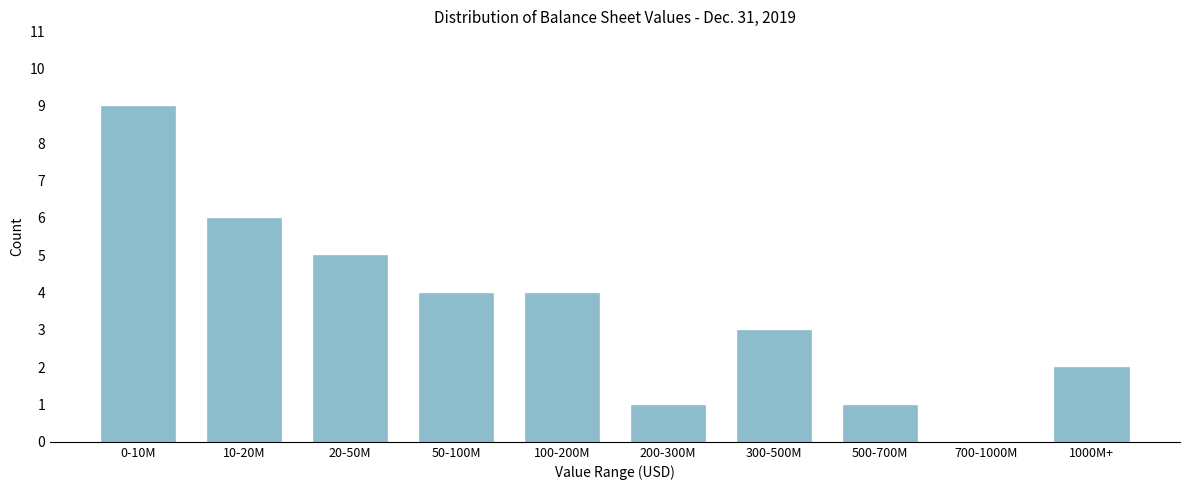

Reading left to right, what are all the values shown in this chart?

0-10M=9	10-20M=6	20-50M=5	50-100M=4	100-200M=4	200-300M=1	300-500M=3	500-700M=1	700-1000M=0	1000M+=2